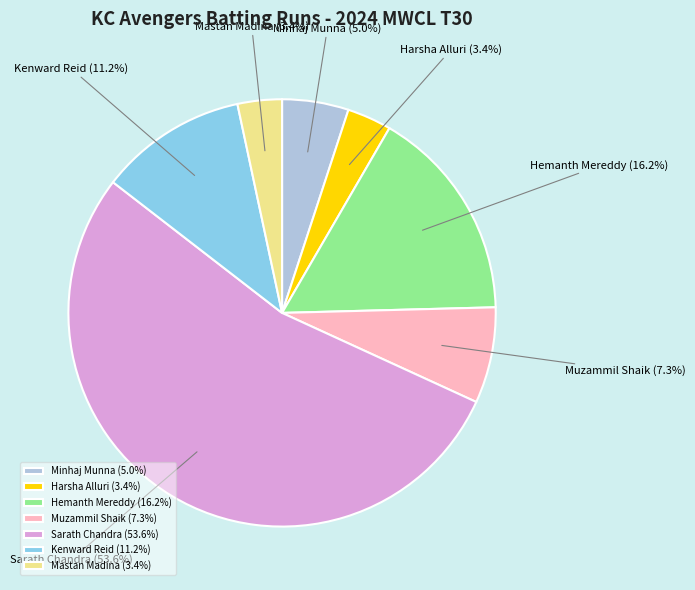

Is Harsha Alluri the majority of the pie?

No